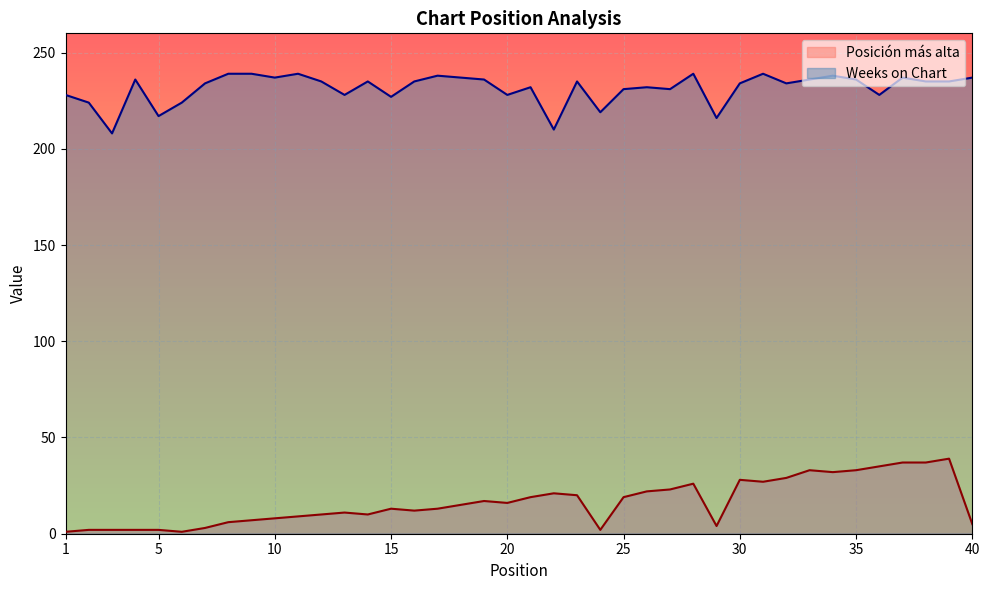

True or false: Weeks on Chart and Posición más alta intersect in this chart.

False